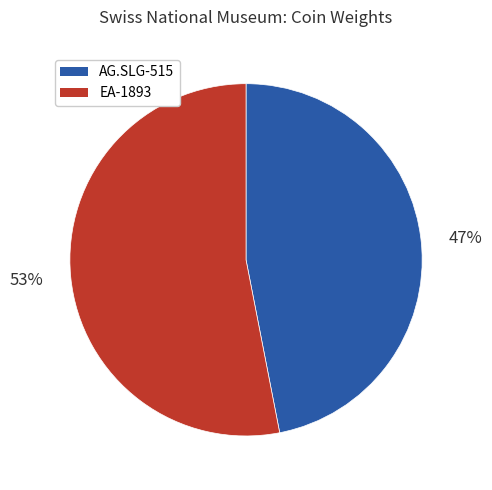

Rank the categories by value from lowest to highest.

AG.SLG-515, EA-1893